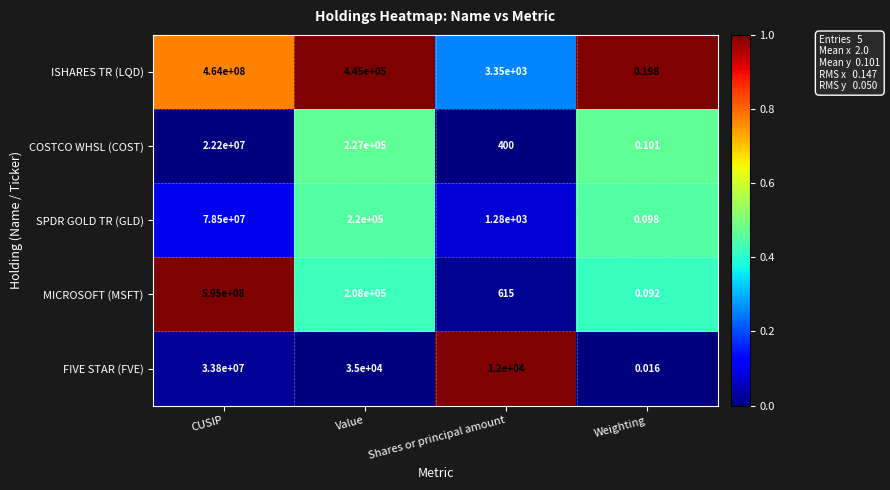

What is the maximum value shown in the chart?

595000000.0